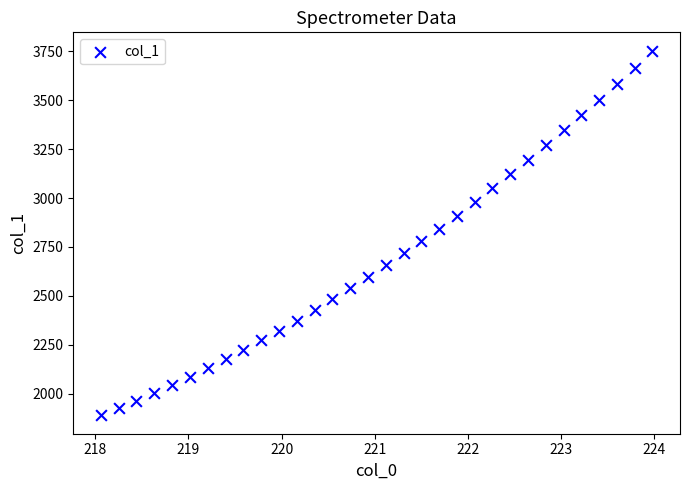

What is the range of Y values (max minus min)?

1866.7